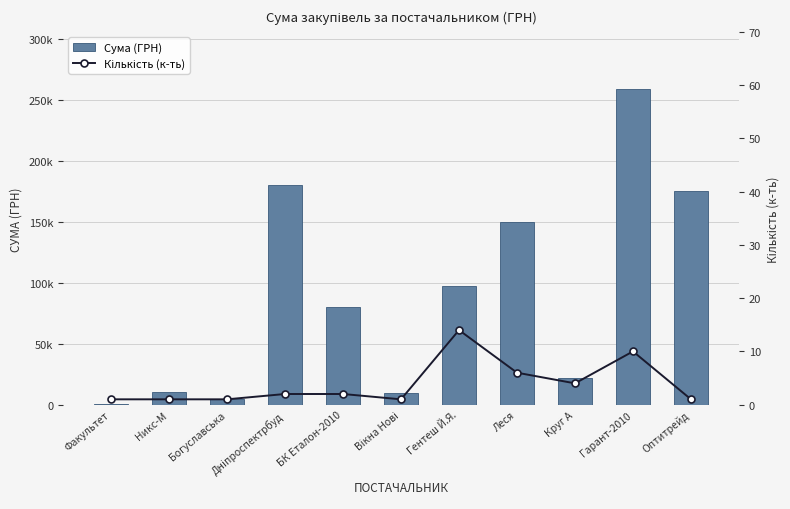

Where is Кількість (к-ть) nearest to the value 7?

Леся